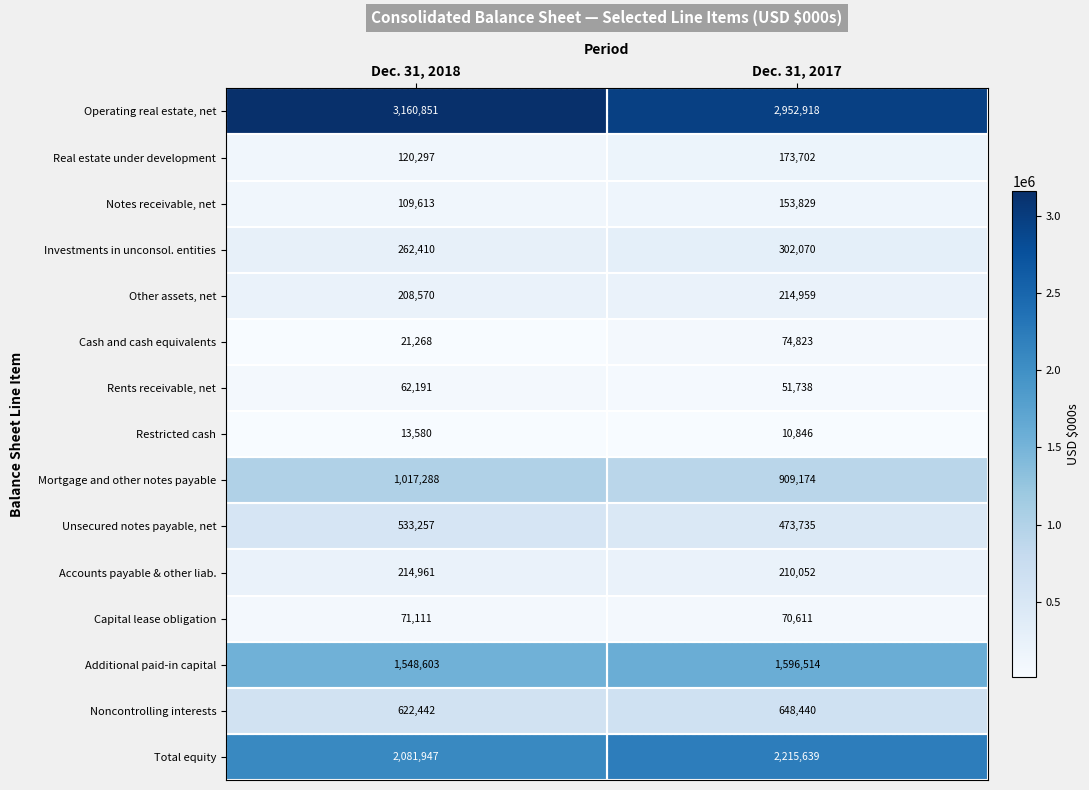

At which category is the sum across all series the highest?

Dec. 31, 2017